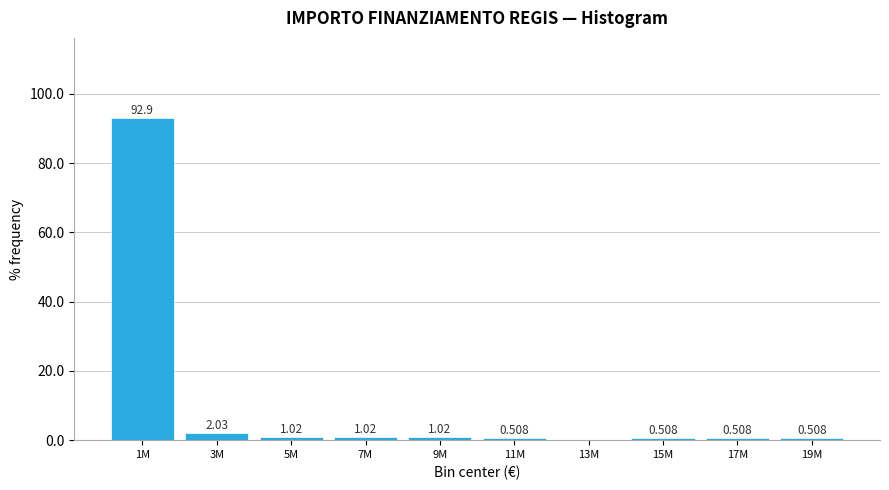

Are the bars horizontal?

No